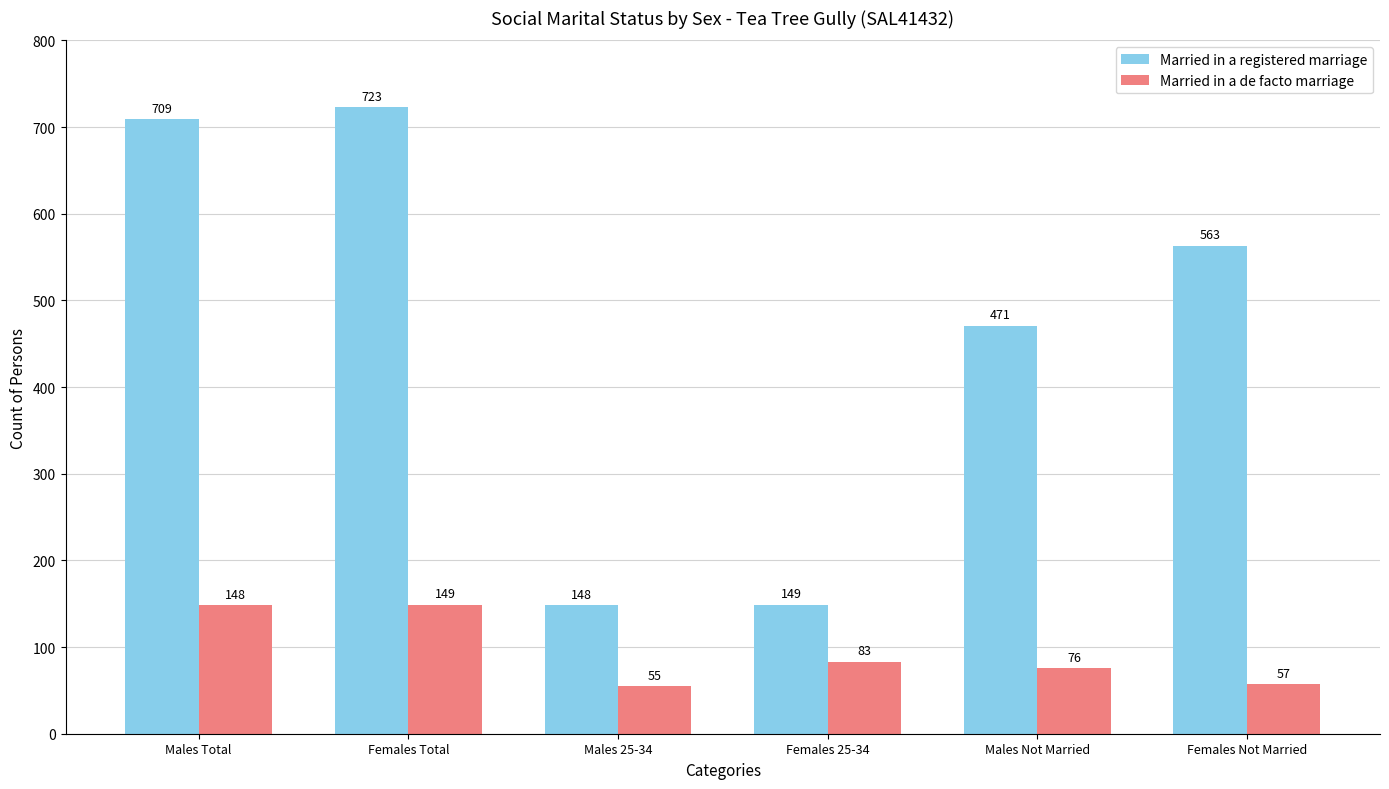

Is the value of Married in a registered marriage at Males Total greater than the value of Married in a de facto marriage at Females Total?

Yes